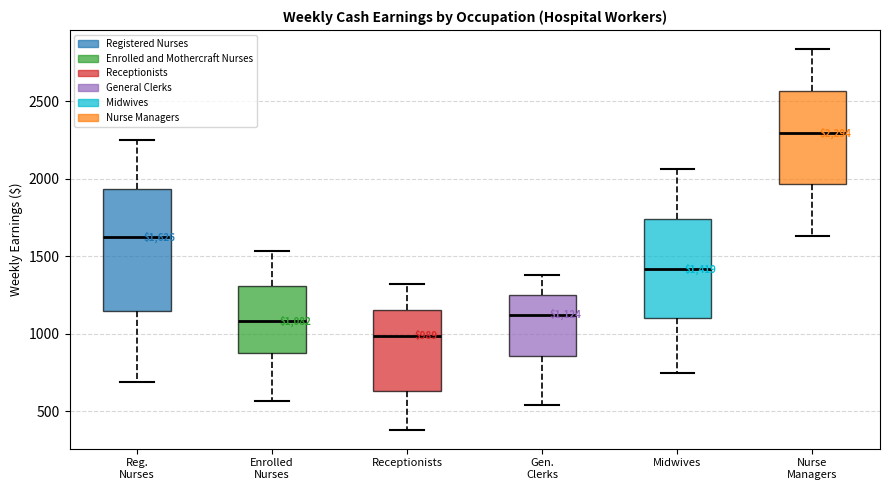

Which box is the tallest, from its lower edge to its upper edge?

Reg. Nurses